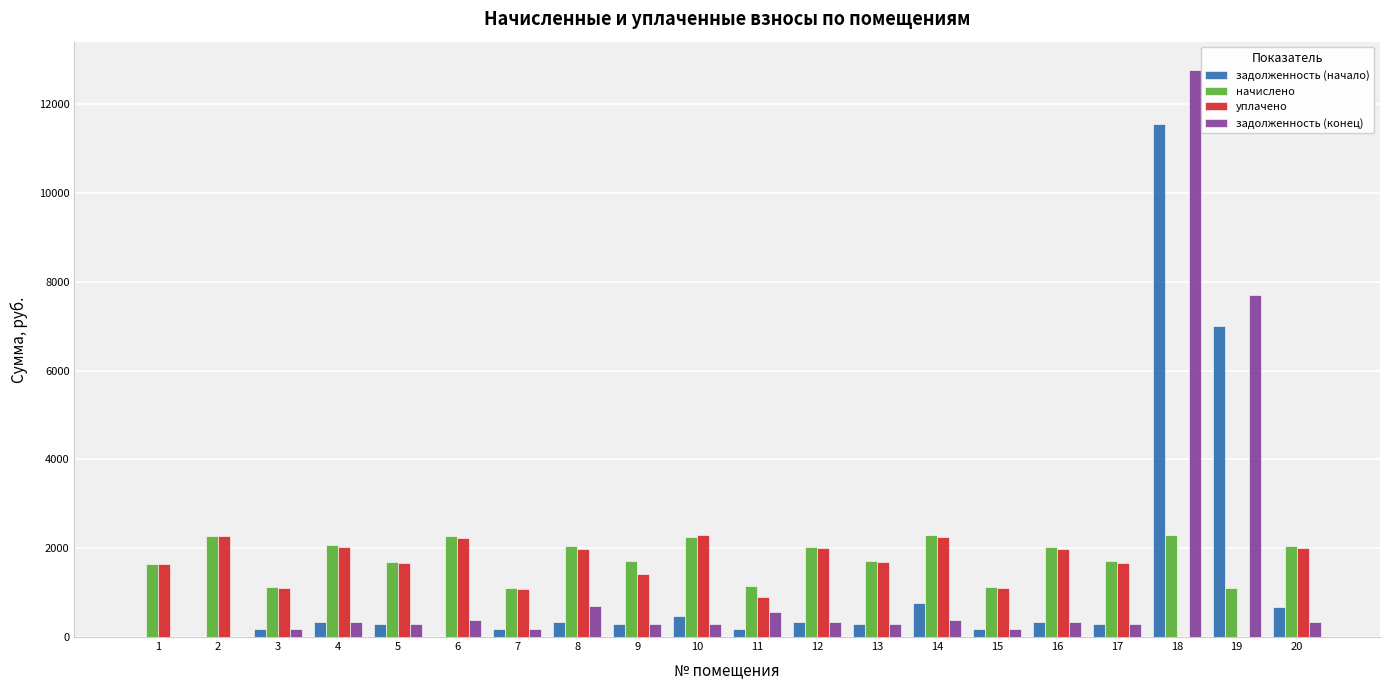

What is the sum of all уплачено values?

31362.5